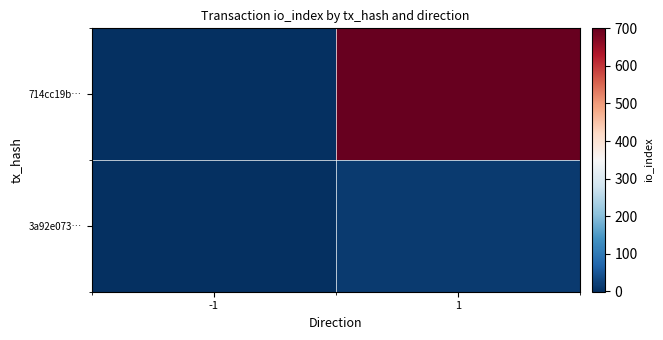

What is the smallest value displayed?

-1